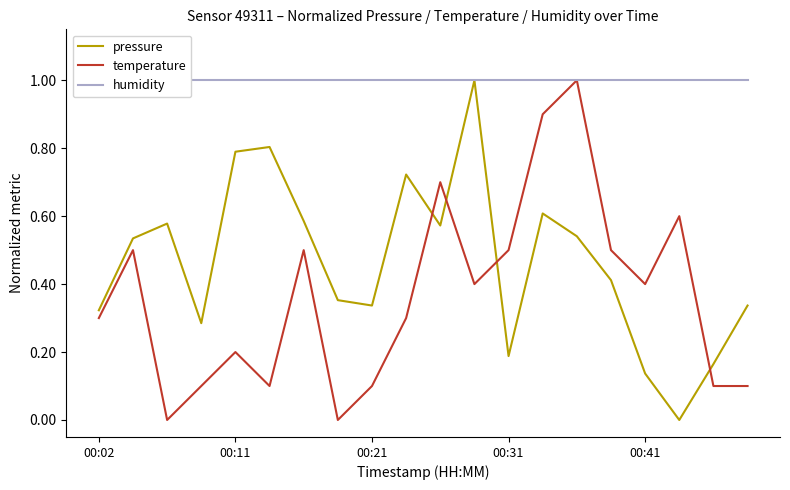

After their last crossing, which series has the higher values: pressure or temperature?

pressure